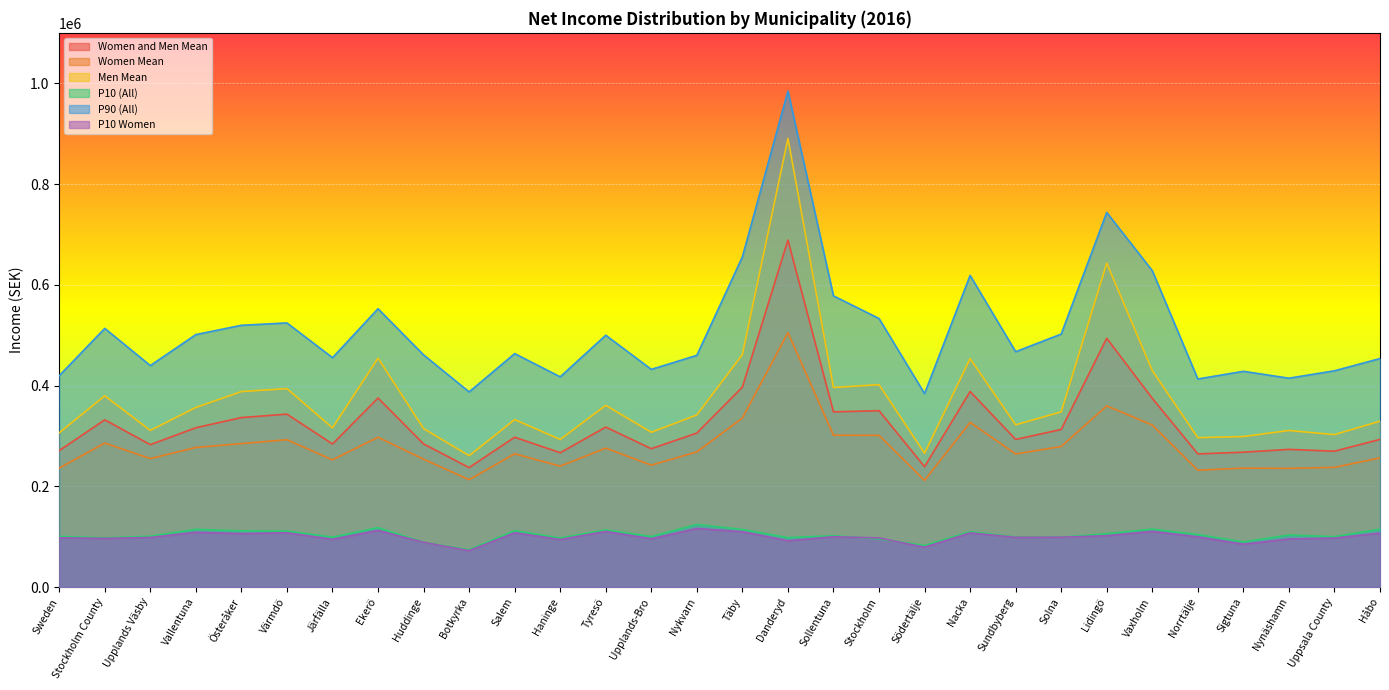

What value does the Women and Men Mean series have at Täby, to the nearest 100?

397000